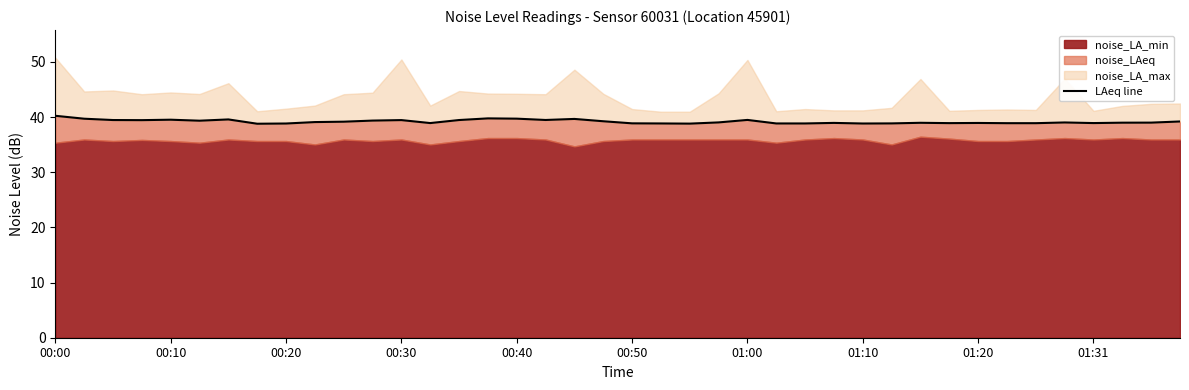

What is the change in value from 00:30 to 19?

-0.2